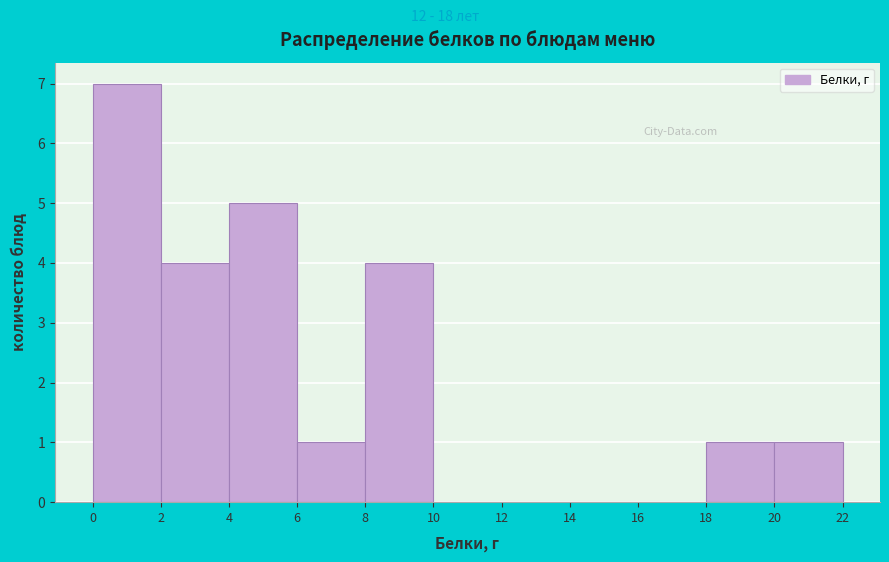

What is the height of the bar covering 20 to 22 on the x-axis? The values are not printed on the chart, so give them approximately, as read against the axis.

1